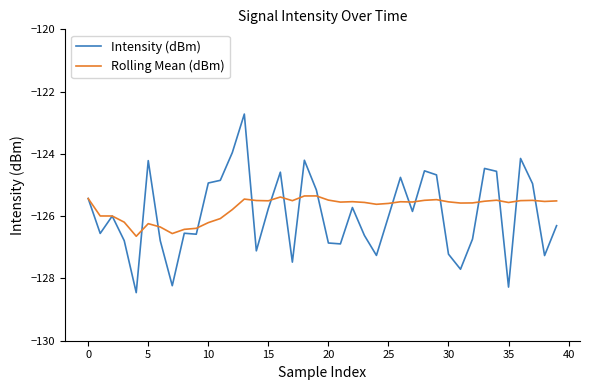

What is the difference between the maximum and minimum values in the Intensity (dBm) series?

5.7